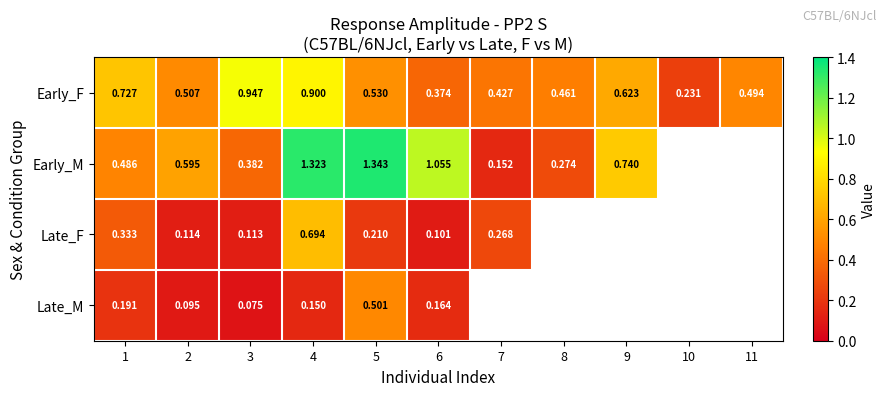

Between 1 and 2, which series saw the biggest shift?

Early_F